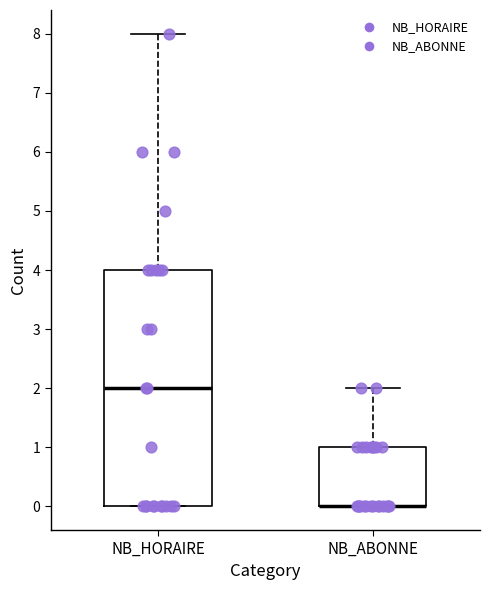

Which box is the tallest, from its lower edge to its upper edge?

NB_HORAIRE